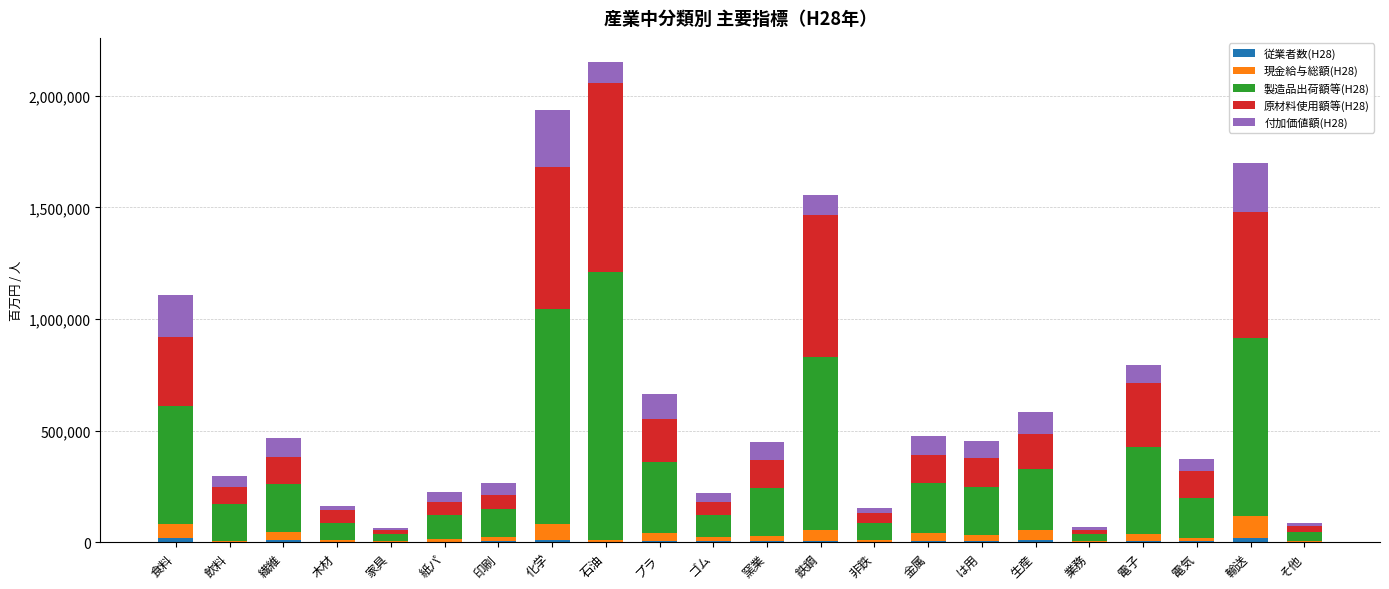

At 鉄鋼, list the series in order from largest to smallest.

製造品出荷額等(H28), 原材料使用額等(H28), 付加価値額(H28), 現金給与総額(H28), 従業者数(H28)